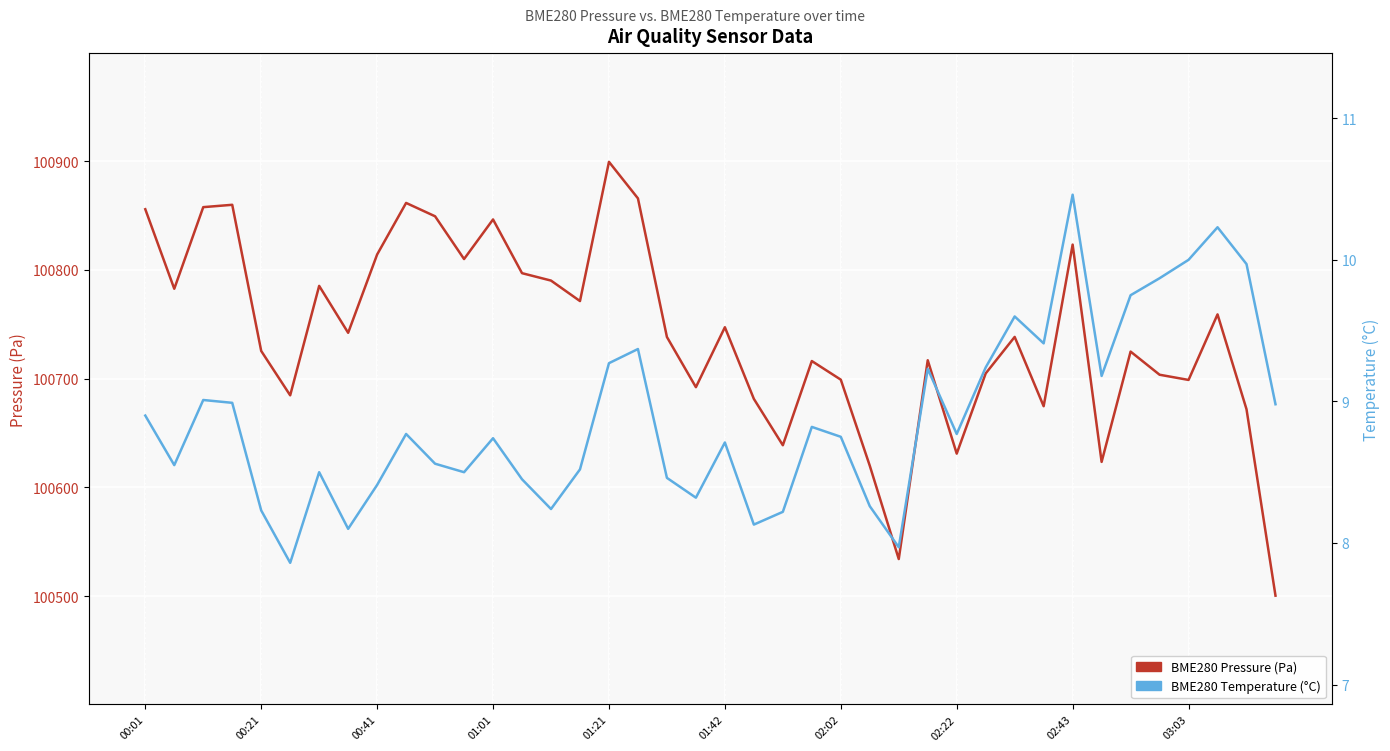

What is the maximum value shown in the chart?

100899.4